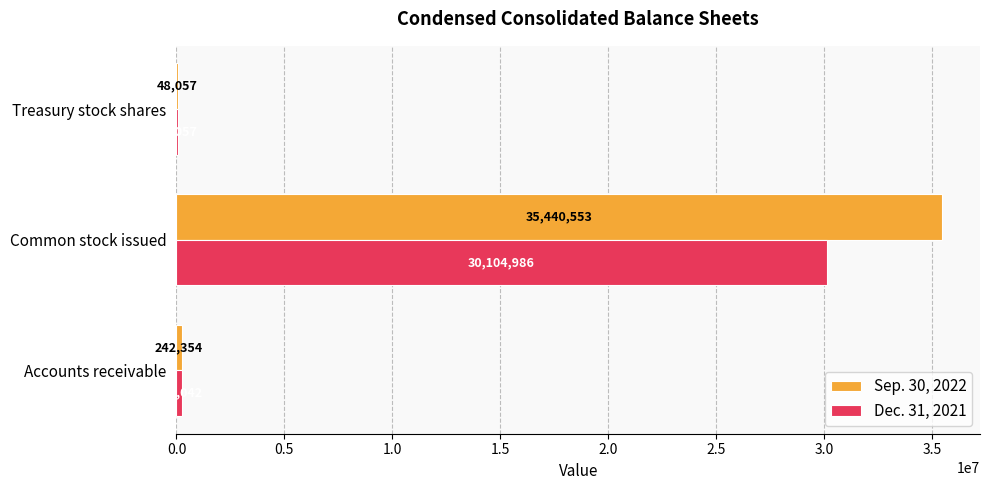

The Sep. 30, 2022 series shows 48057 at Treasury stock shares. True or false?

True